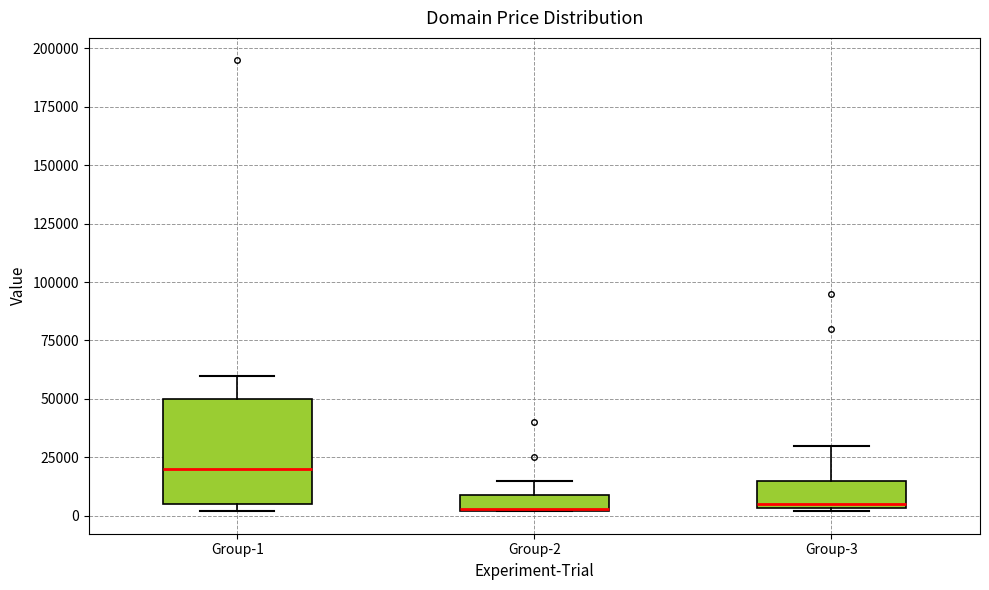

Which box is the tallest, from its lower edge to its upper edge?

Group-1